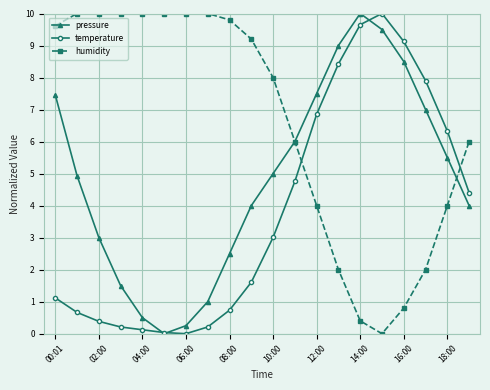

True or false: pressure has more than 1 interior local peaks.

False